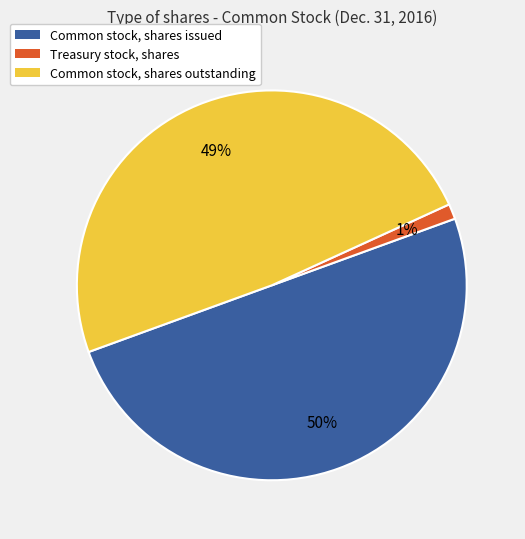

The Treasury stock, shares slice represents 1% of the pie. True or false?

True